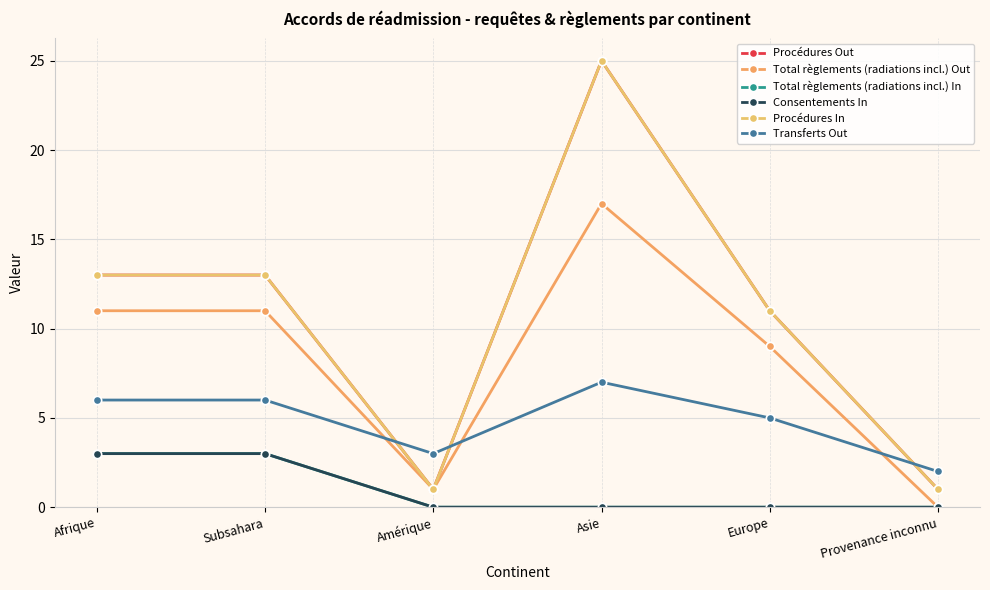

Is this an area chart (filled region under the line)?

No